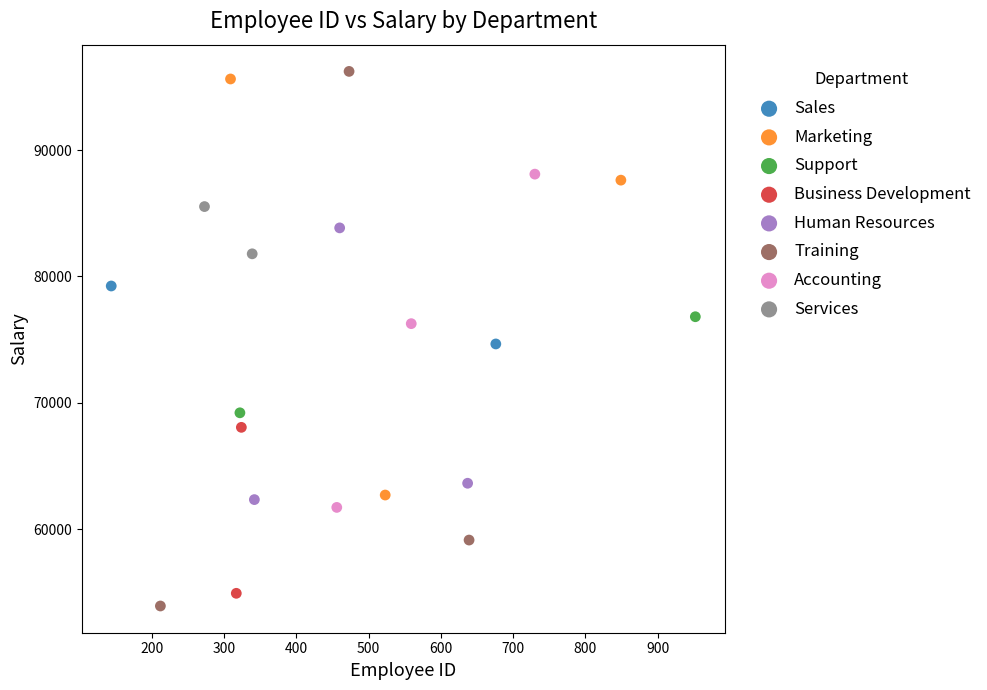

Which series contains the lowest Y value?

Training